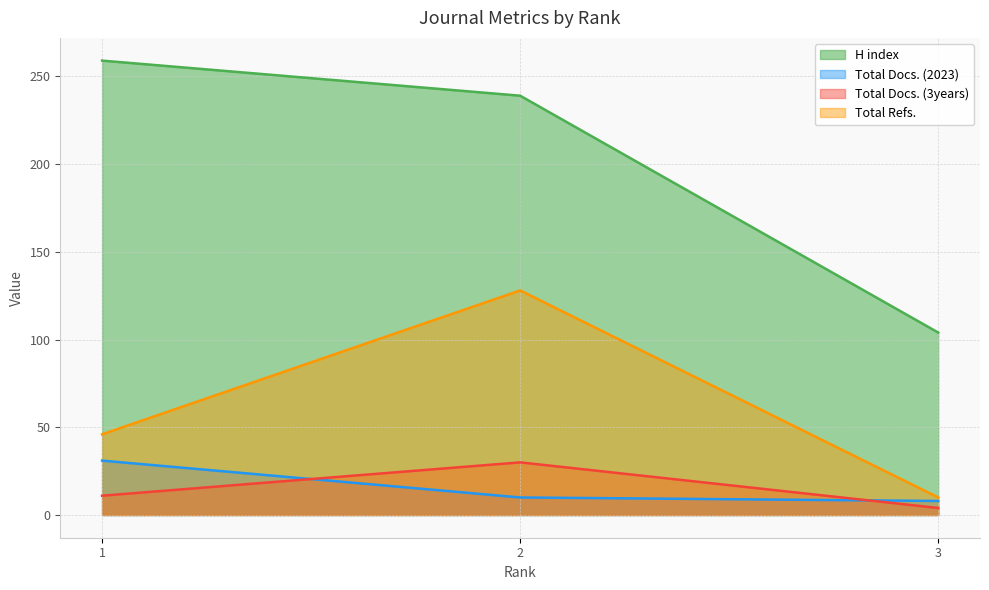

Is the value of Total Refs. at 2 greater than the value of Total Docs. (2023) at 3?

Yes